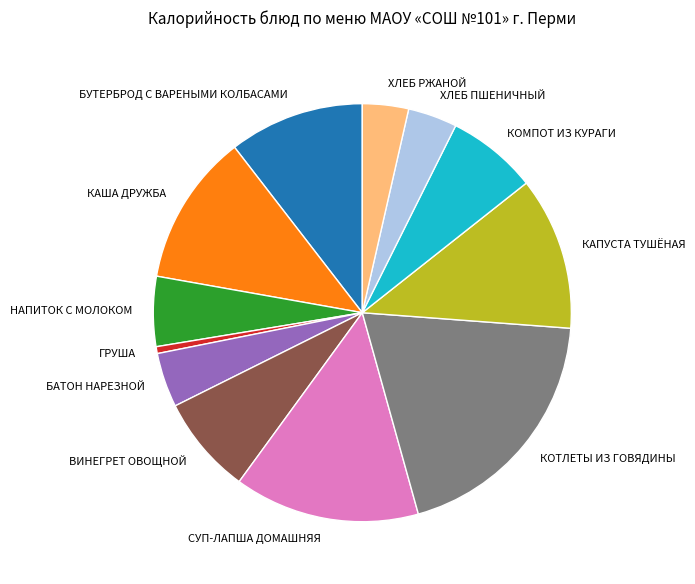

Which slice is the smallest?

ГРУША